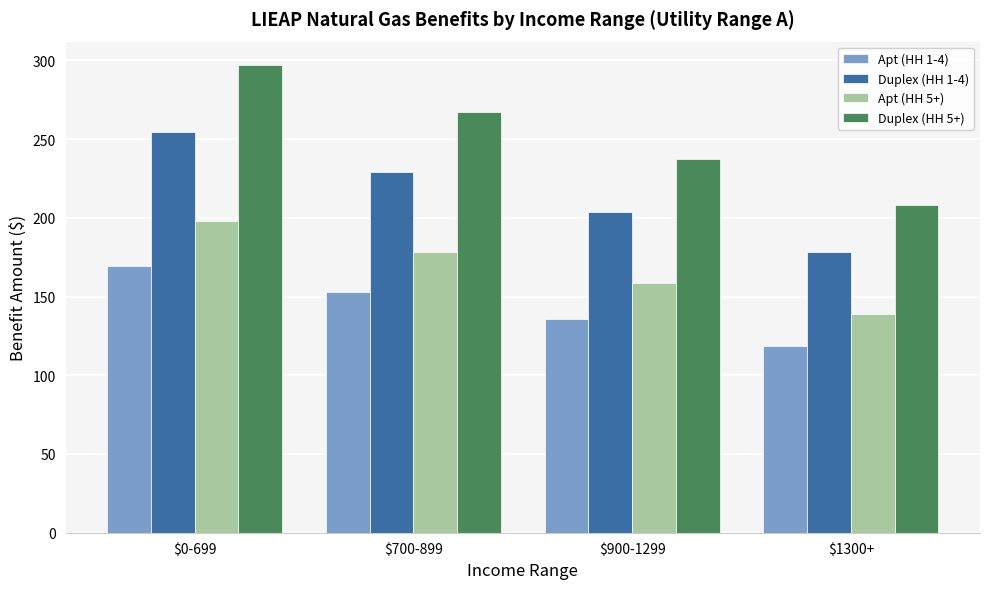

What is the average value of the Duplex (HH 1-4) series?

216.1